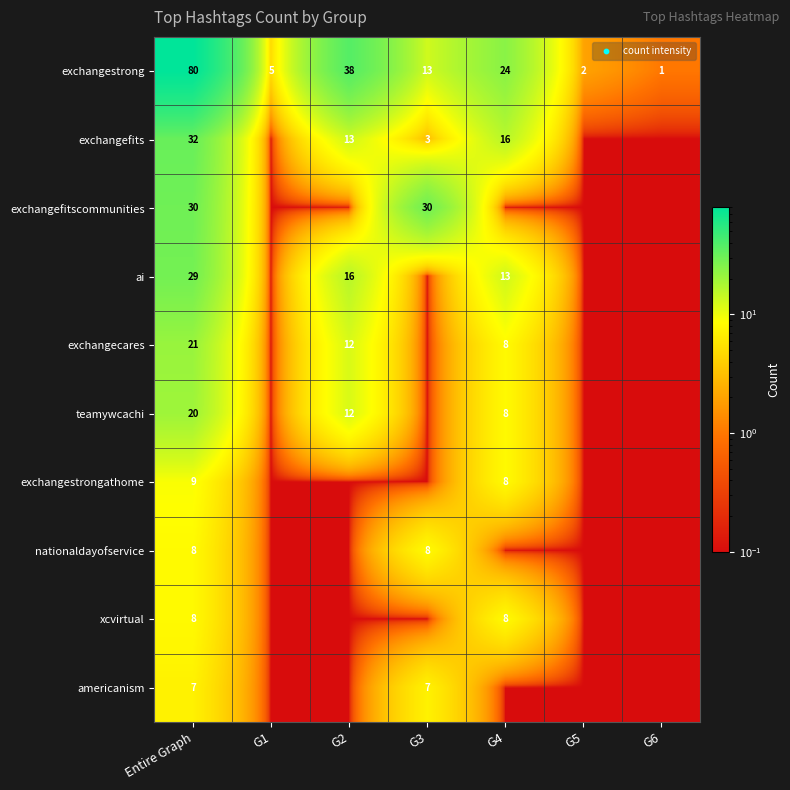

What is the spread (max minus min) of values at Entire Graph?

73.0